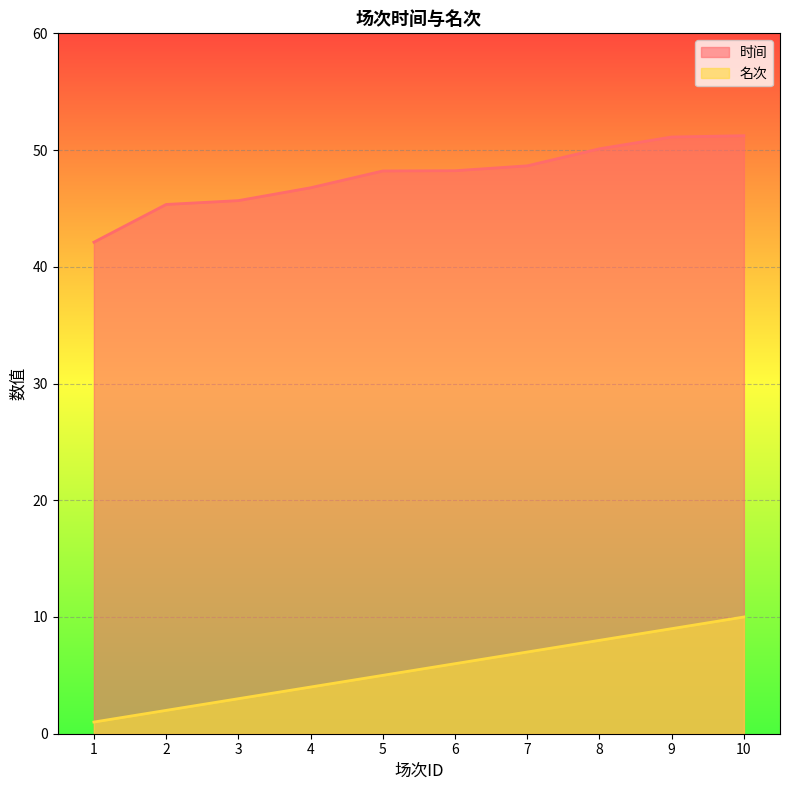

Reading left to right, extract all data points from this chart.

时间: 42.1	45.3	45.7	46.8	48.2	48.2	48.6	50.1	51.1	51.2
名次: 1.0	2.0	3.0	4.0	5.0	6.0	7.0	8.0	9.0	10.0